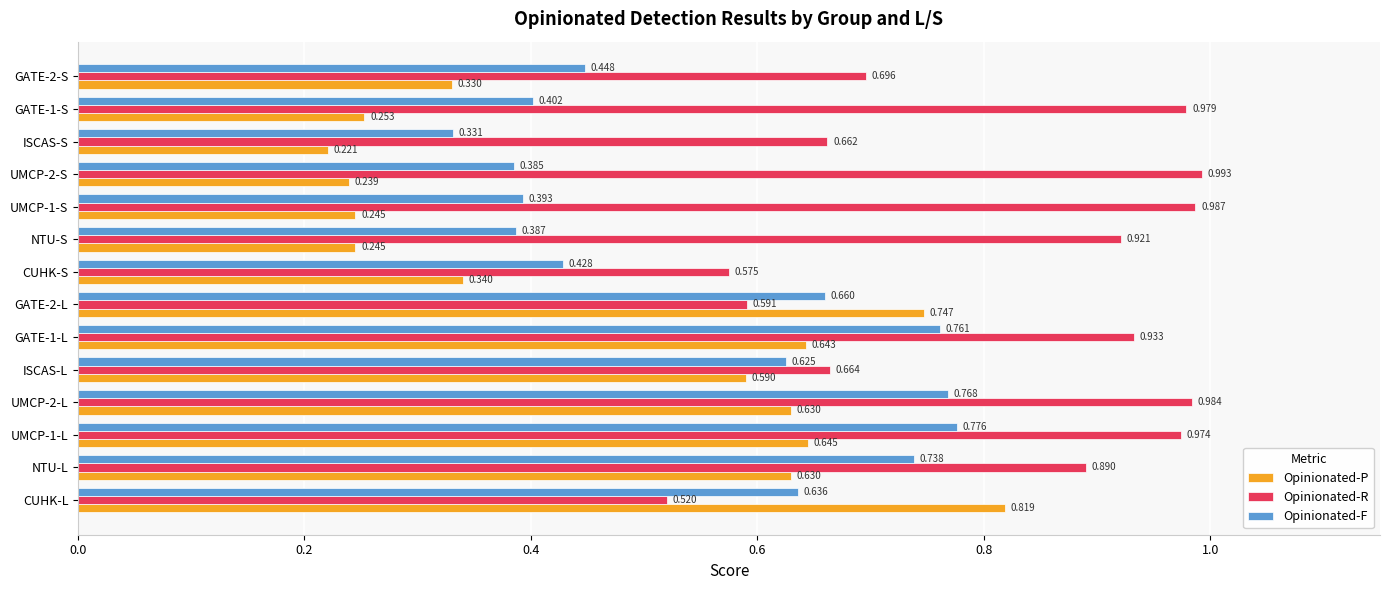

Which category has the lowest value in the Opinionated-R series?

CUHK-L